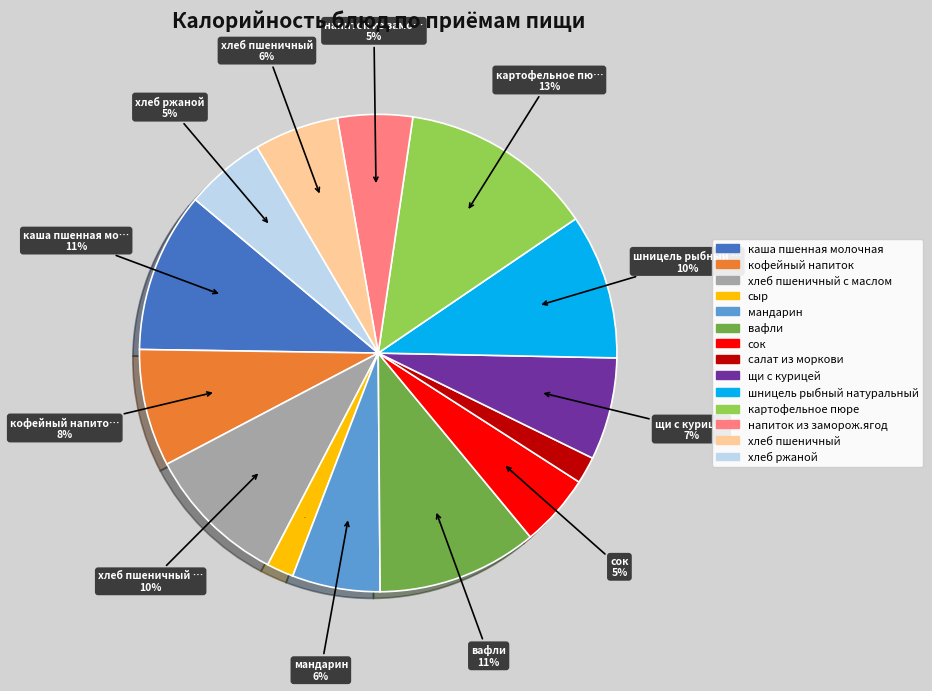

To the nearest percent, what percentage of the pie is мандарин?

6%